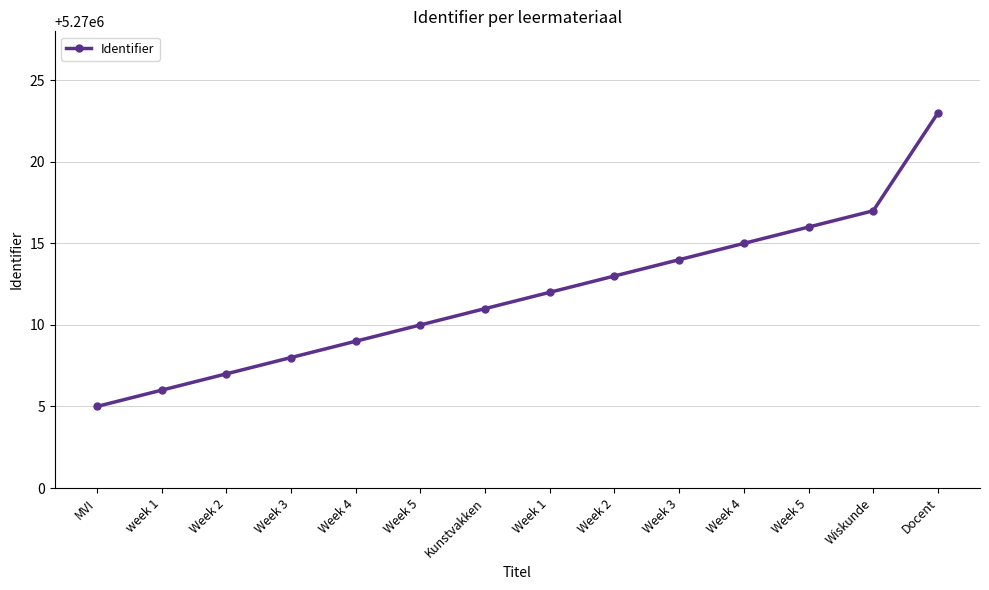

How many lines are shown in the chart?

1